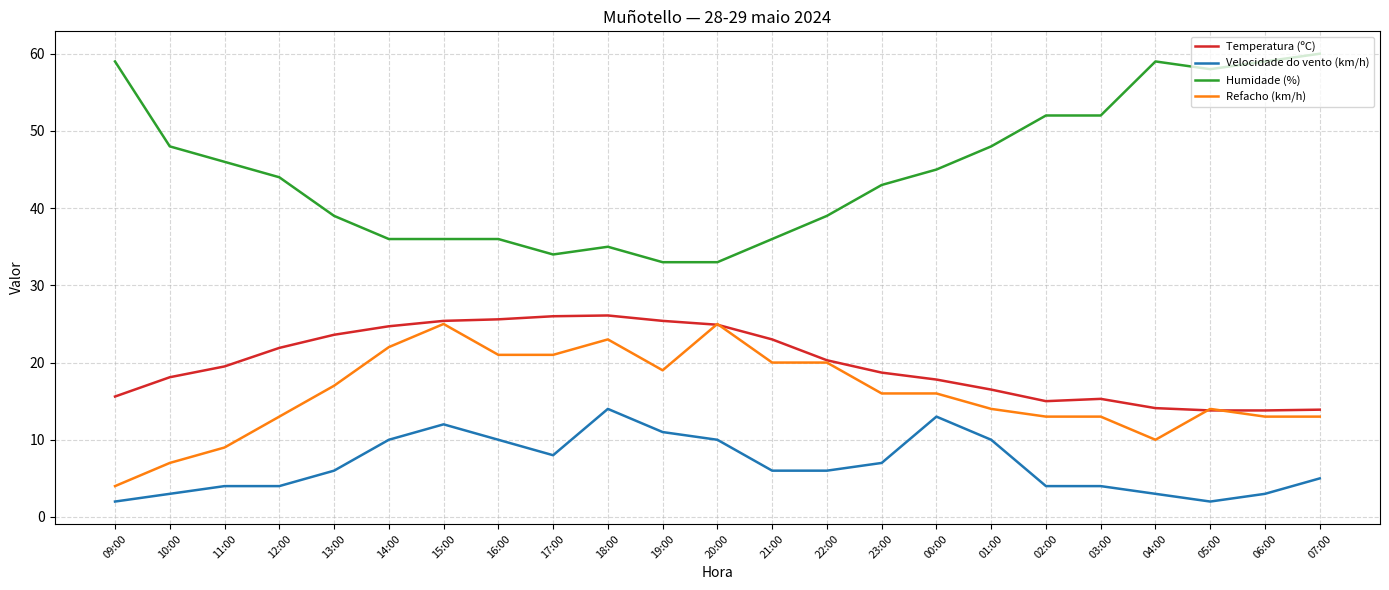

What is the sum of the Humidade (%) values at 12:00 and 10:00?

92.0